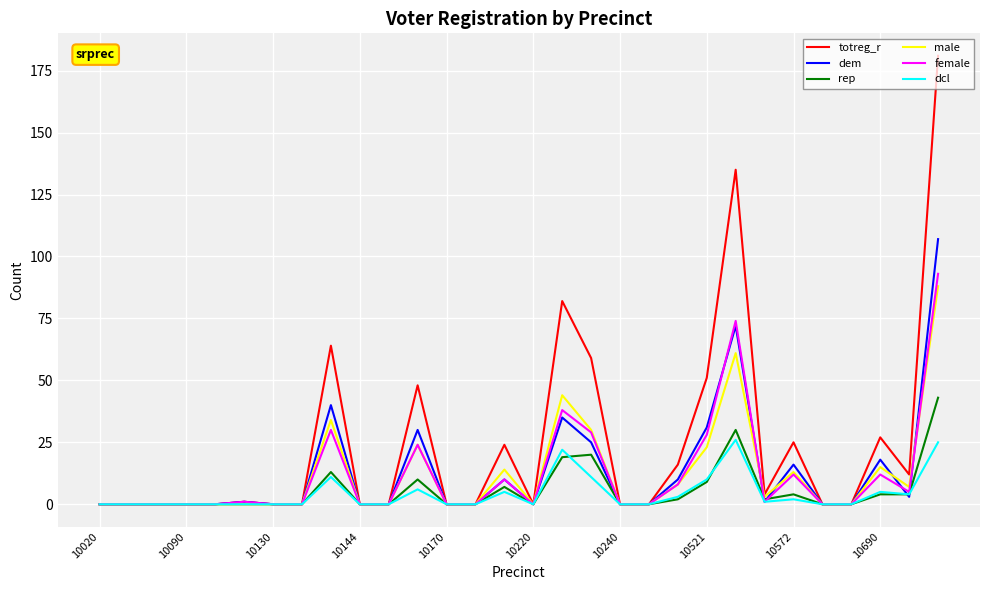

List the series in order of their peak value, highest first.

totreg_r, dem, female, male, rep, dcl